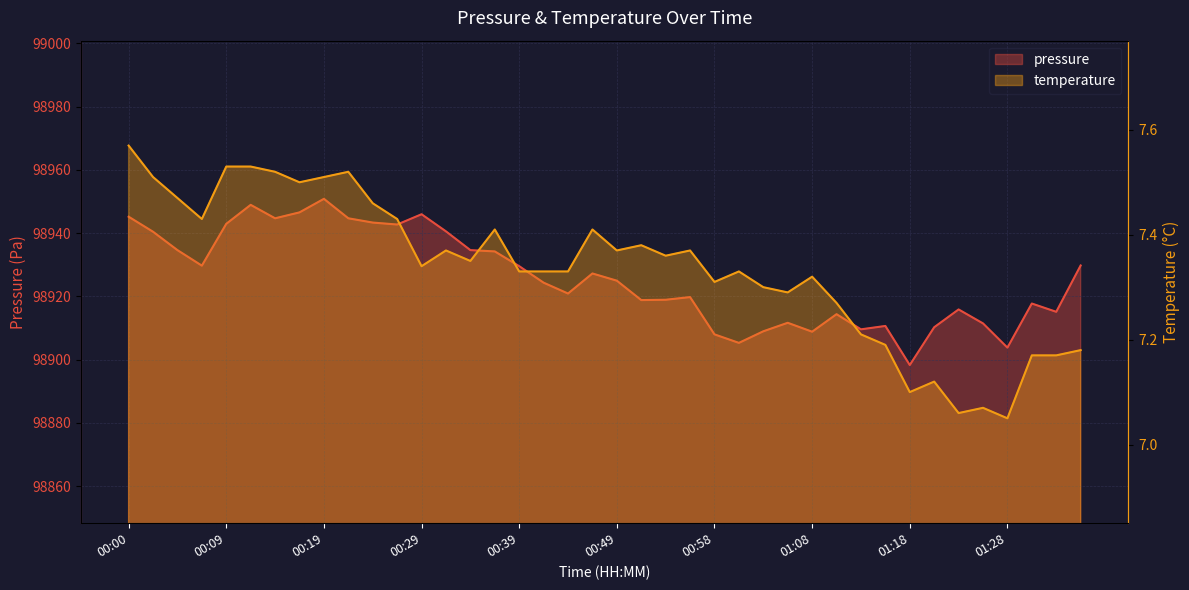

What is the difference between the maximum and second lowest values in the temperature series?

0.5